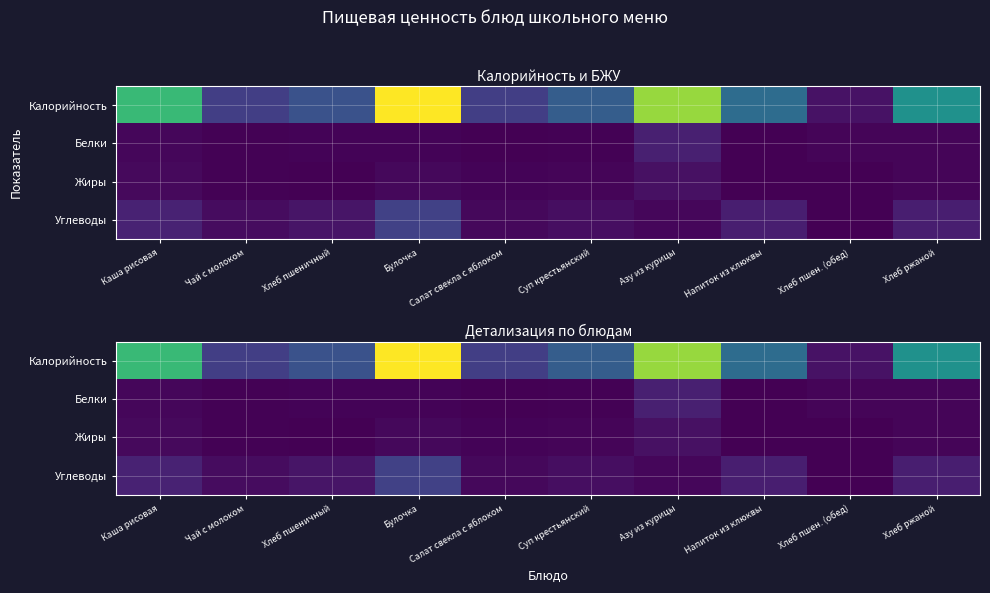

What is the difference between the Углеводы values at Суп крестьянский and Булочка?

52.7